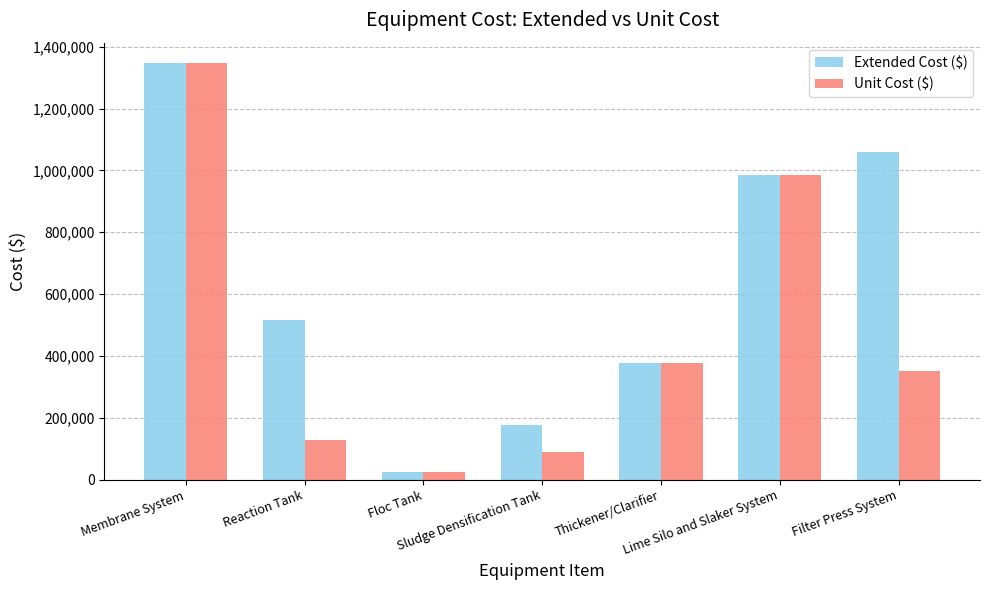

The Extended Cost ($) series shows 516000 at Reaction Tank. True or false?

True